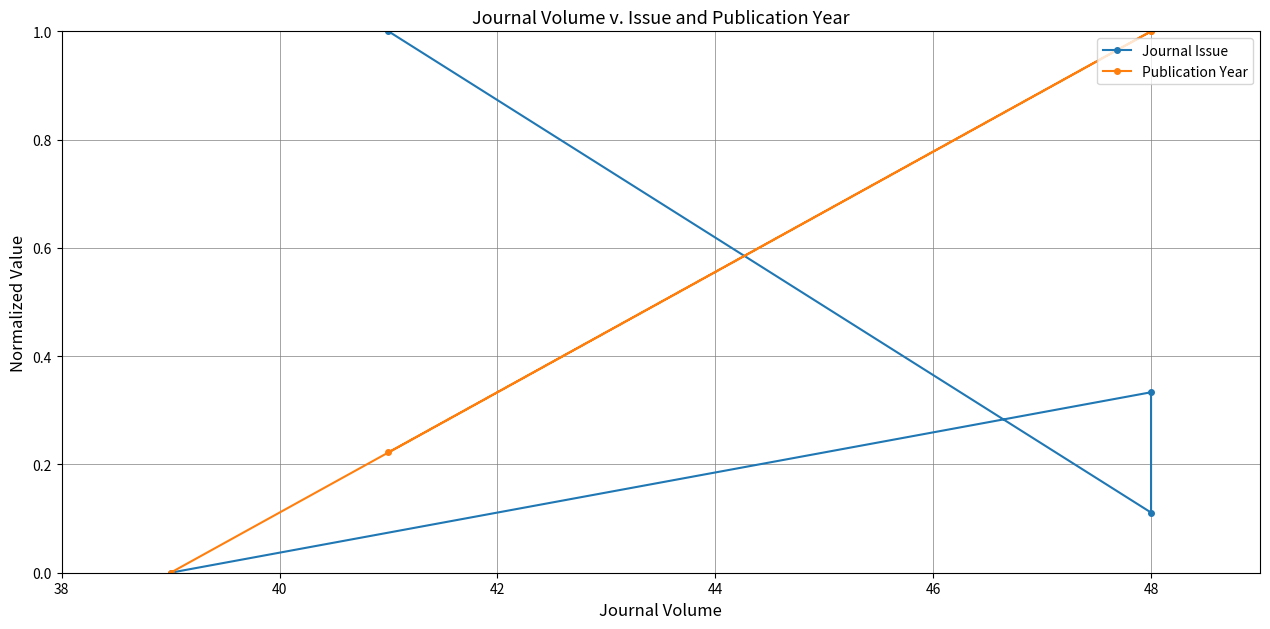

What is the maximum value for Journal Issue?

1.0